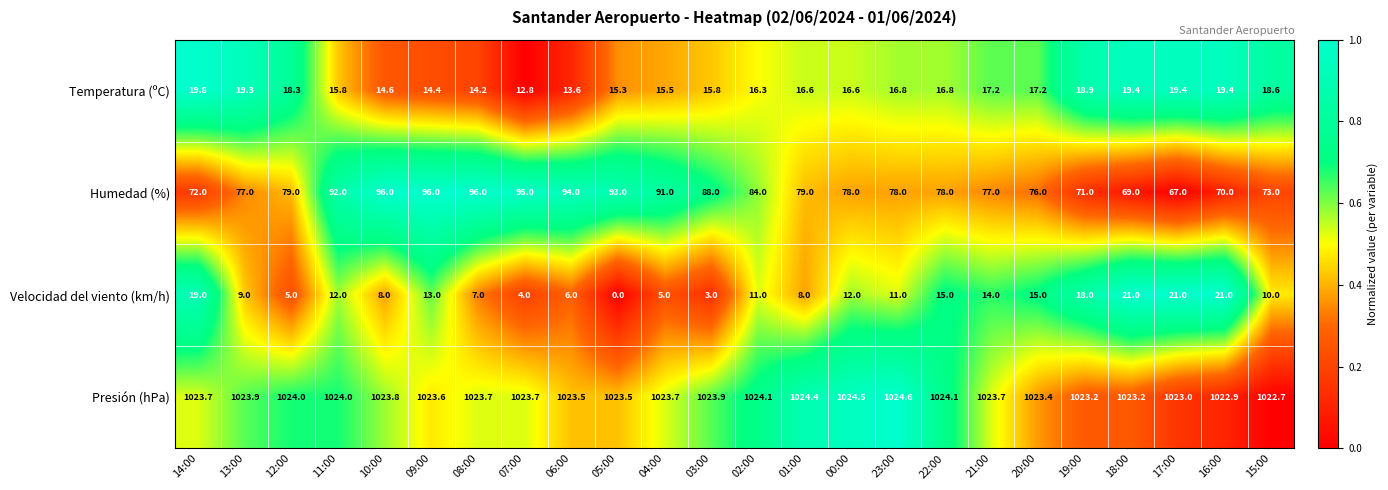

Which series has the largest range (max minus min)?

Humedad (%)